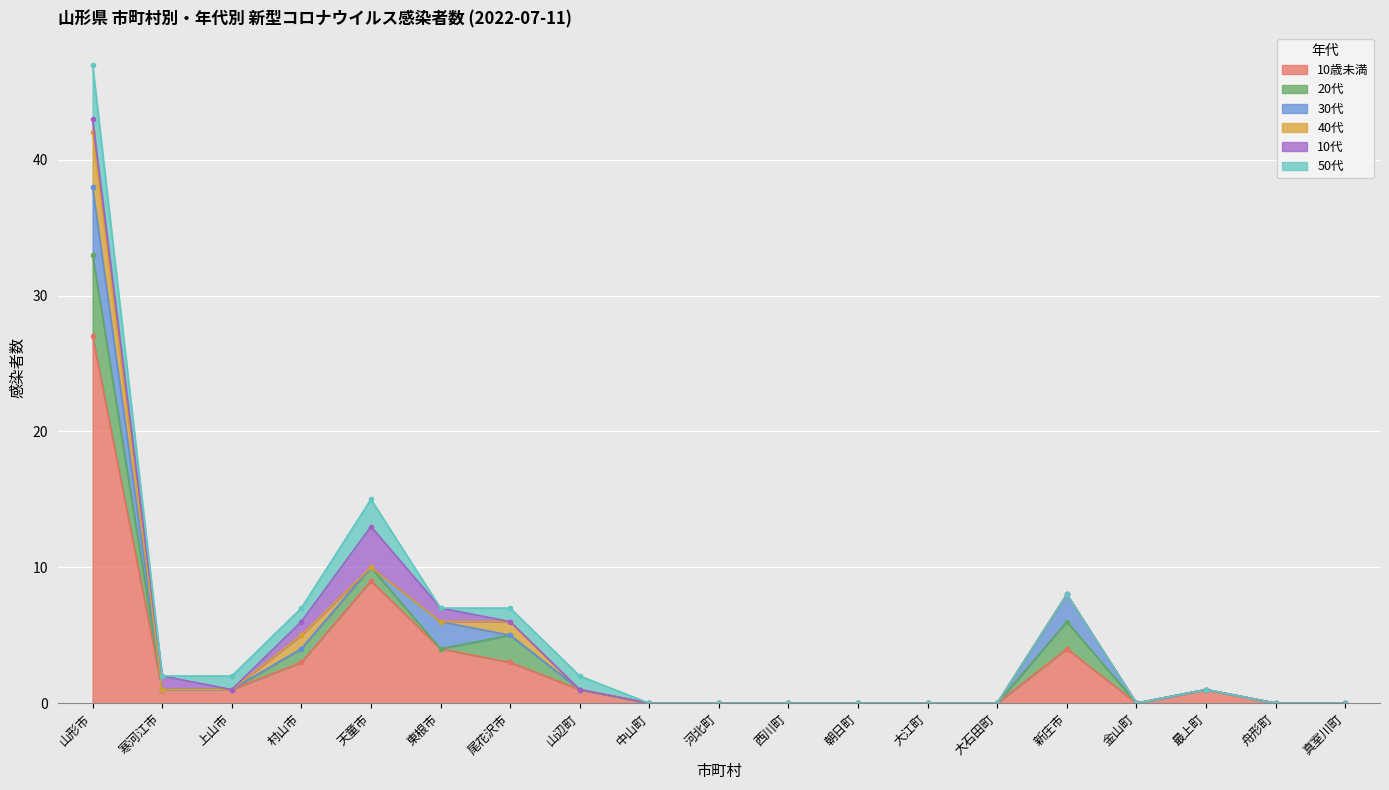

What is the label of the 3rd point from the left?

上山市